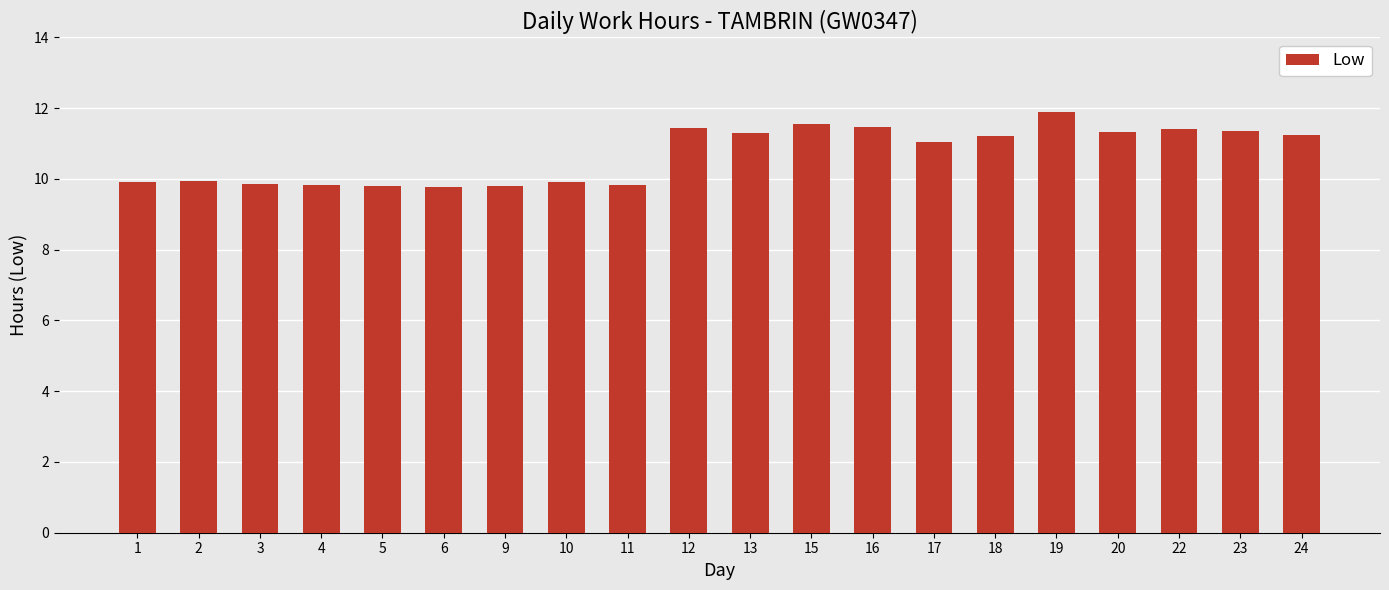

What is the value of the 3rd bar from the left?

9.9